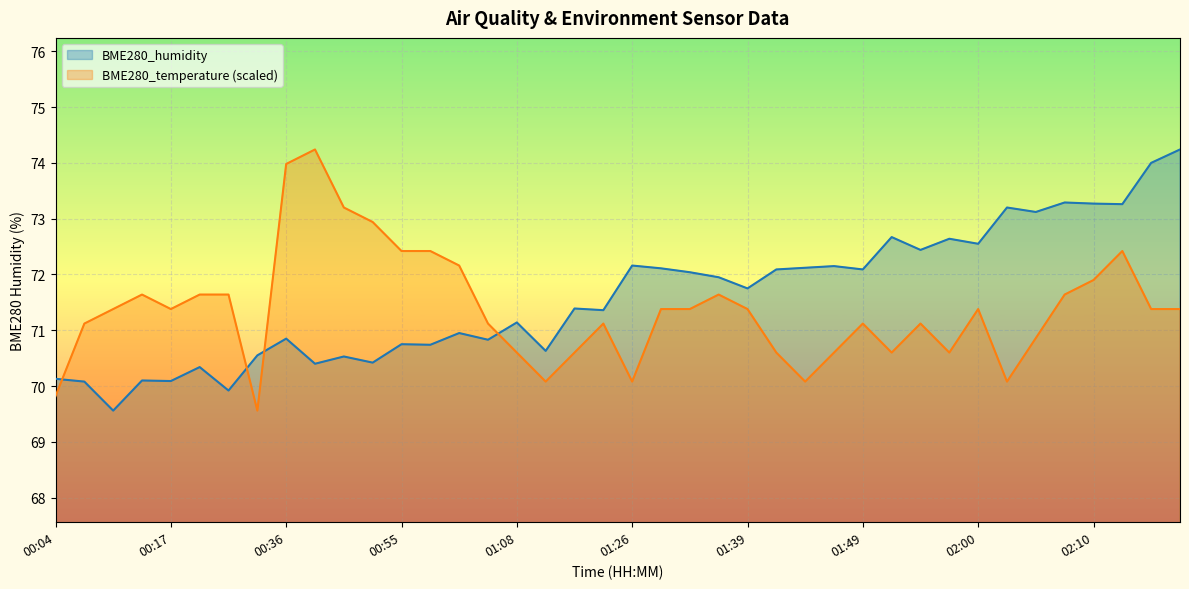

Reading right to left, extract all data points from this chart.

BME280_humidity: 74.2	74.0	73.3	73.3	73.3	73.1	73.2	72.5	72.6	72.4	72.7	72.1	72.2	72.1	72.1	71.8	72.0	72.0	72.1	72.2	71.4	71.4	70.6	71.1	70.8	71.0	70.7	70.8	70.4	70.5	70.4	70.8	70.5	69.9	70.3	70.1	70.1	69.6	70.1	70.1
BME280_temperature: 71.4	71.4	72.4	71.9	71.6	70.9	70.1	71.4	70.6	71.1	70.6	71.1	70.6	70.1	70.6	71.4	71.6	71.4	71.4	70.1	71.1	70.6	70.1	70.6	71.1	72.2	72.4	72.4	72.9	73.2	74.2	74.0	69.6	71.6	71.6	71.4	71.6	71.4	71.1	69.8